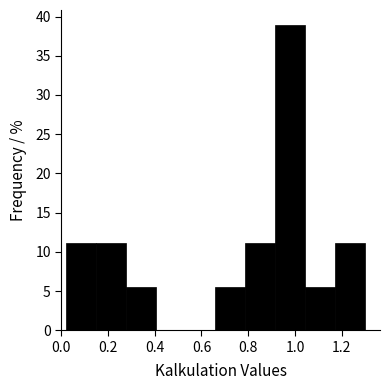

Reading left to right, transcribe this chart: for each bar, give the range it covers on the x-axis and its height. Neither the bar edges nor the heights are printed on the chart, so give them approximately, as read against the axes.

0.020 to 0.148: 11.0
0.148 to 0.276: 11.0
0.276 to 0.404: 5.5
0.404 to 0.532: 0
0.532 to 0.660: 0
0.660 to 0.788: 5.5
0.788 to 0.916: 11.0
0.916 to 1.044: 39.0
1.044 to 1.172: 5.5
1.172 to 1.300: 11.0